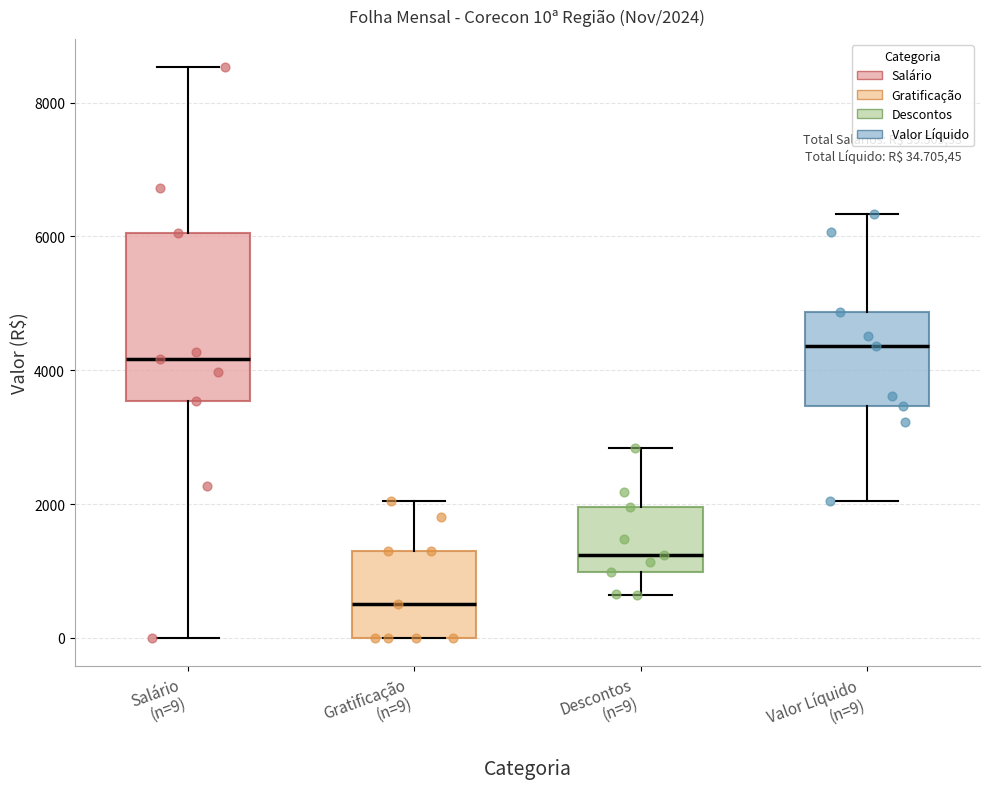

Which box is the tallest, from its lower edge to its upper edge?

Salário (n=9)